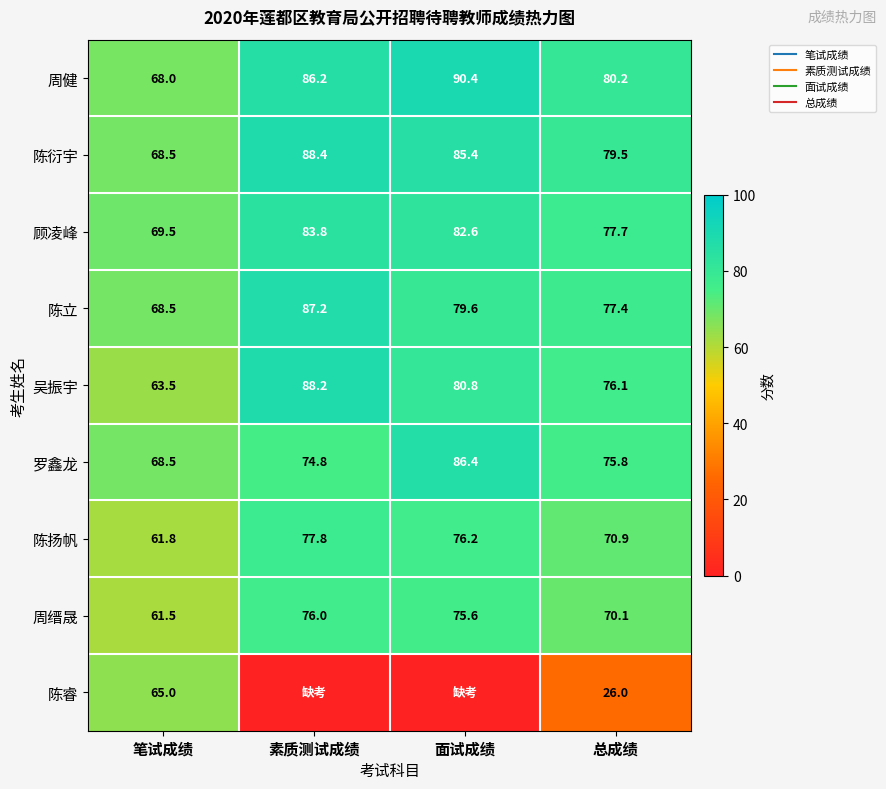

What is the average value of the 罗鑫龙 series?

76.4